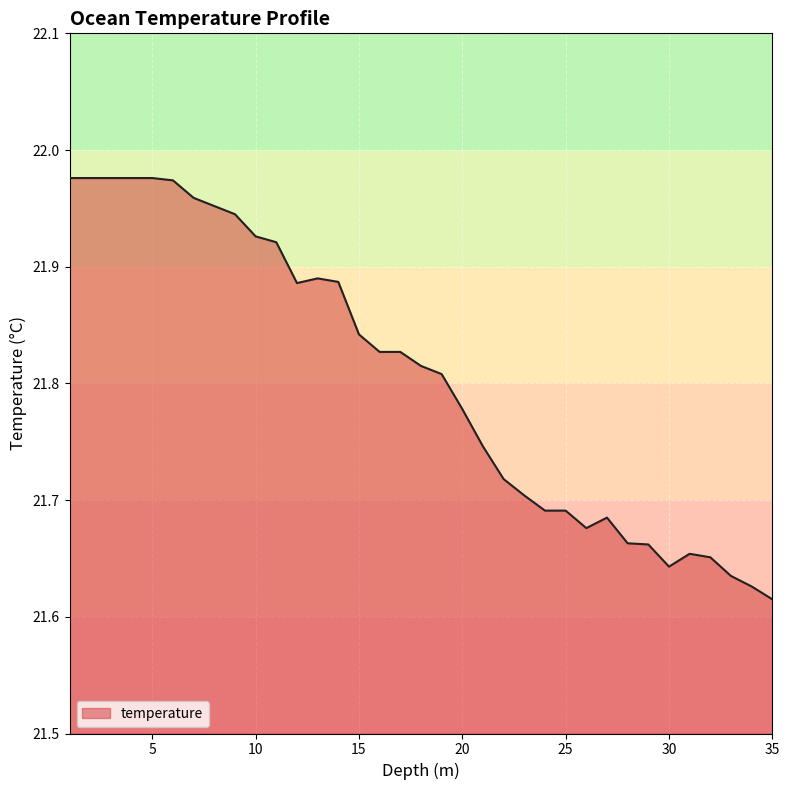

Does the chart have visible grid lines?

Yes